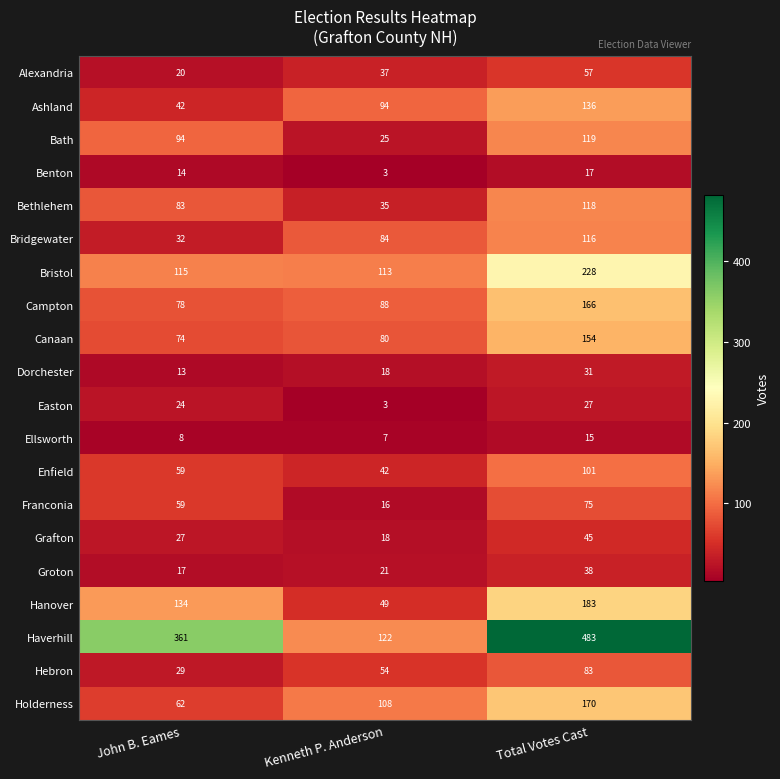

Which series has the widest spread of values?

Haverhill